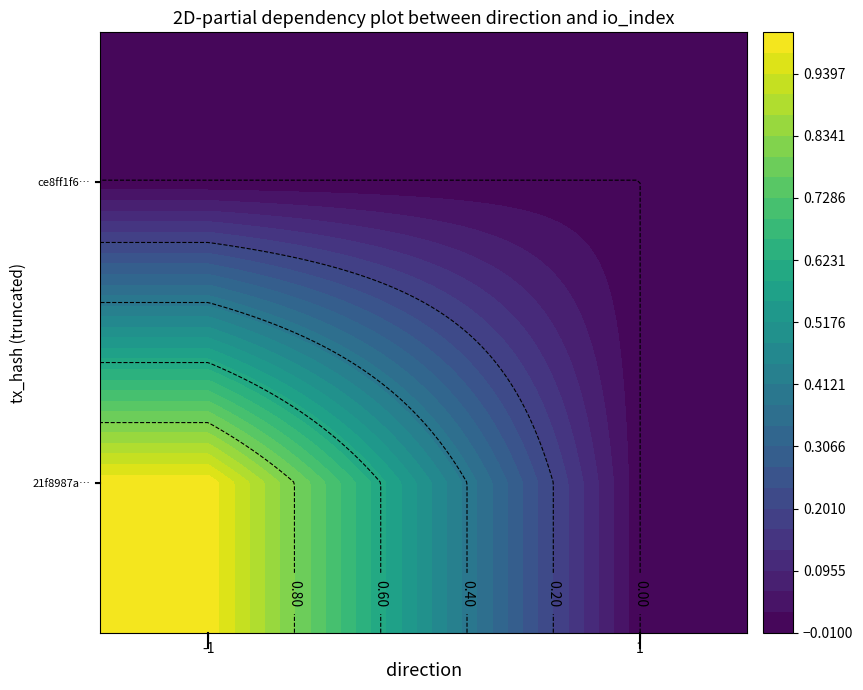

At which label is 21f8987a3ab05a00a1ec63b0139e922b1688b3d closest to 0?

1